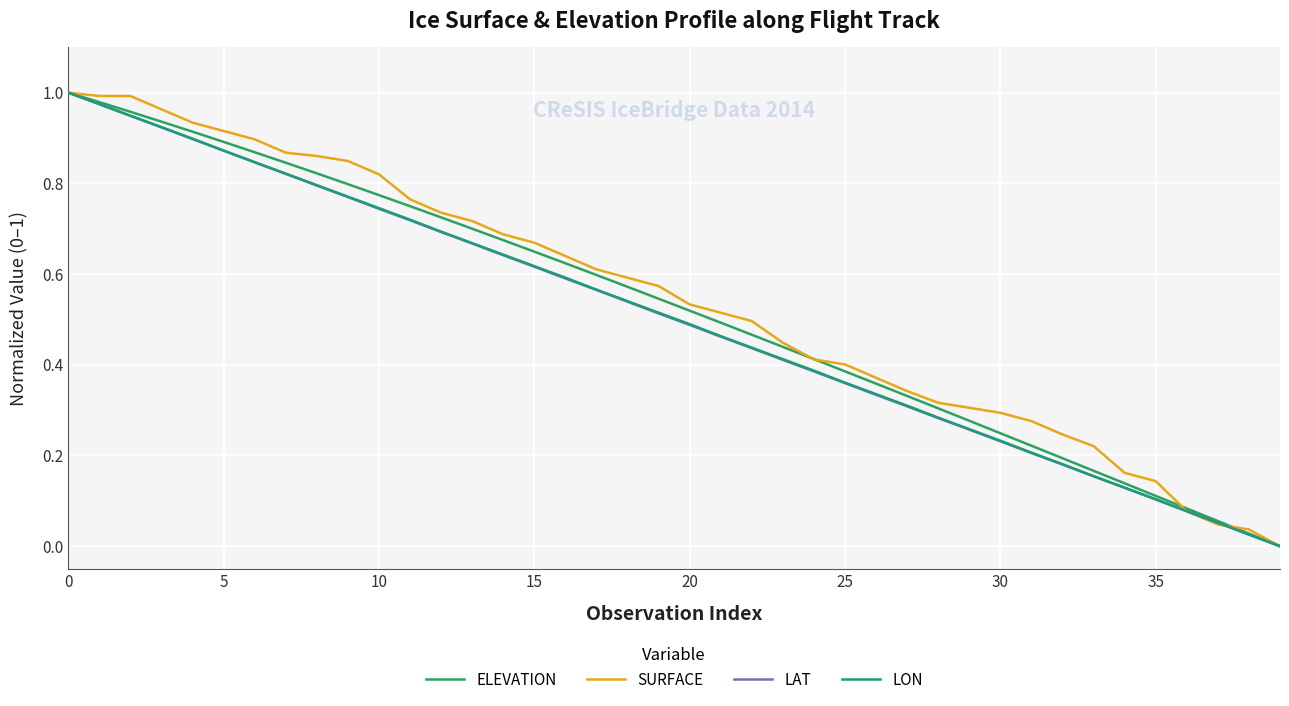

How many times do ELEVATION and SURFACE cross each other?

4